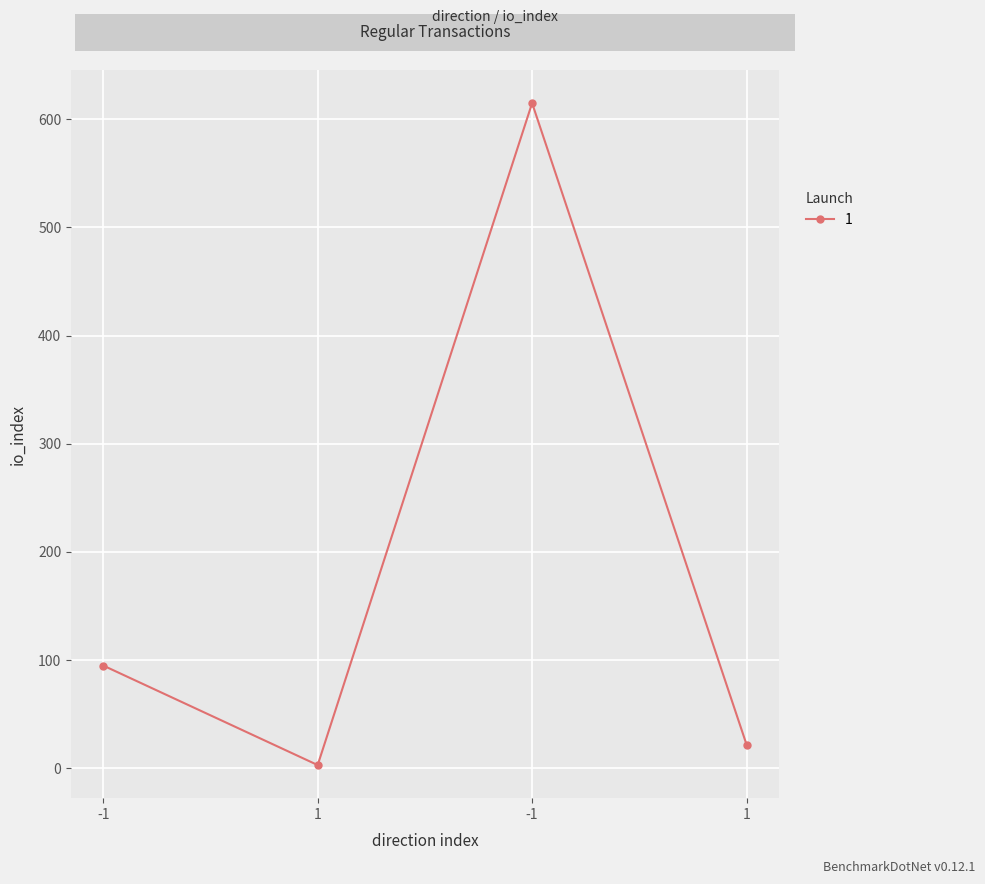

How many data points are less than 95?

2